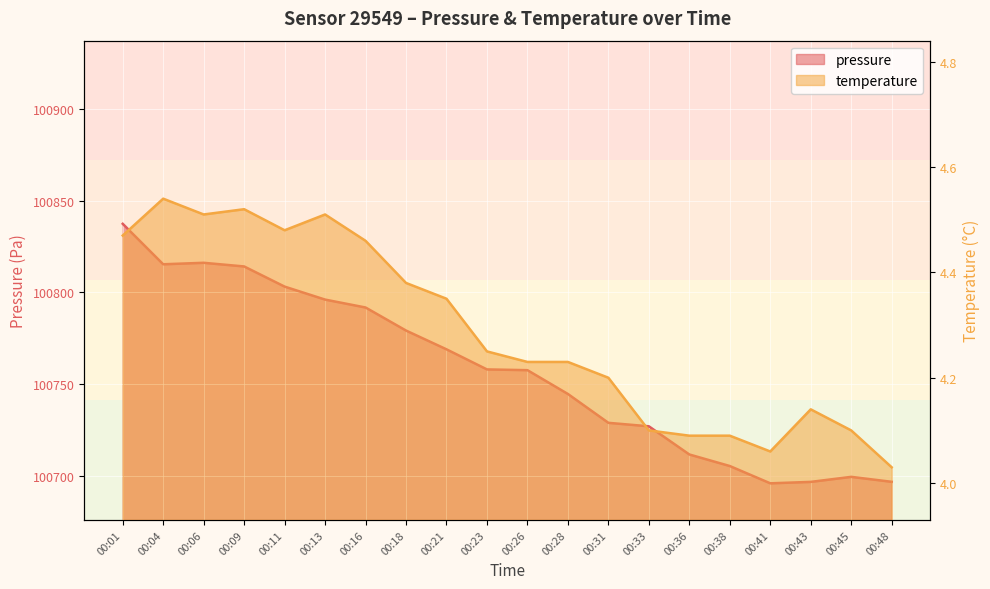

How many distinct data groups are displayed?

2